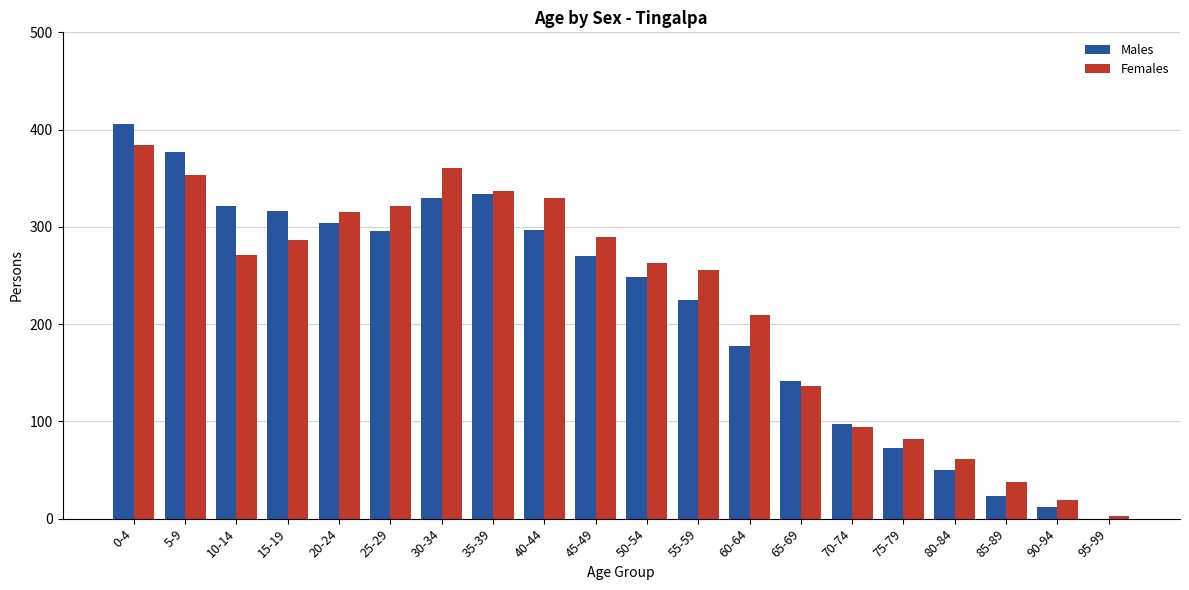

What is the sum of all Males values?

4299